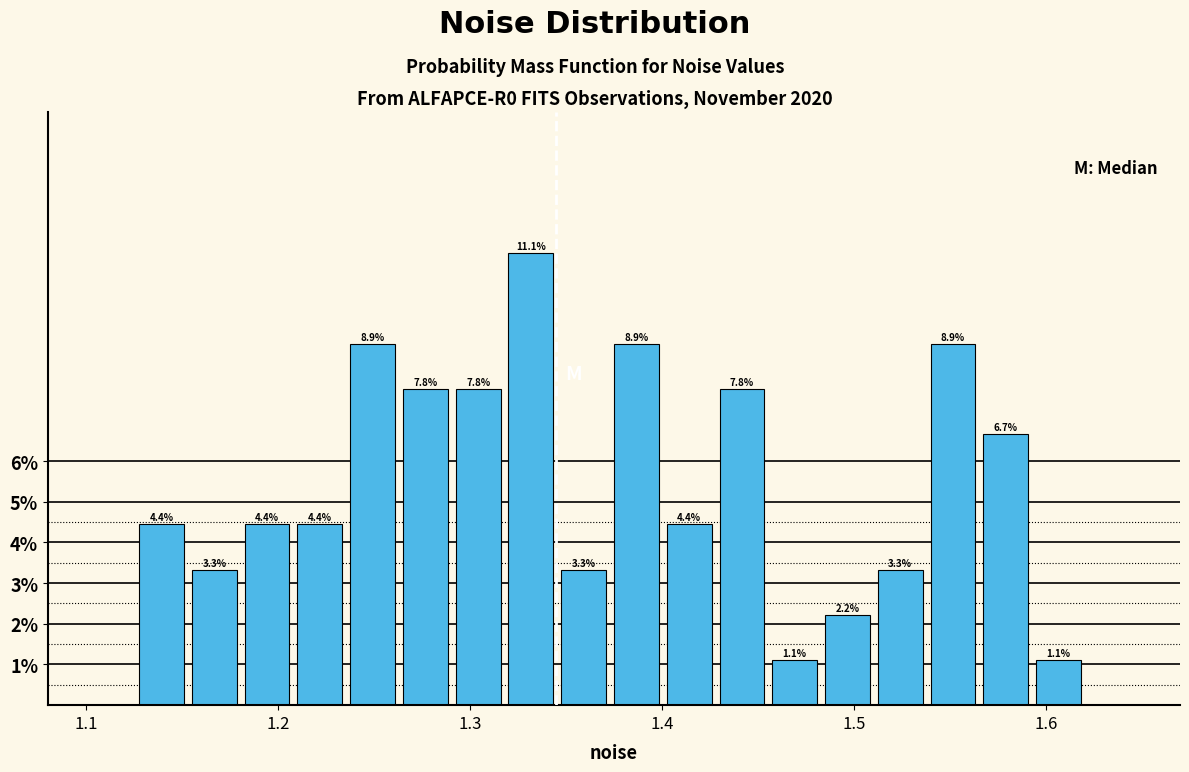

Read against the x-axis, roughly where is the centre of the tallest bar?

1.33